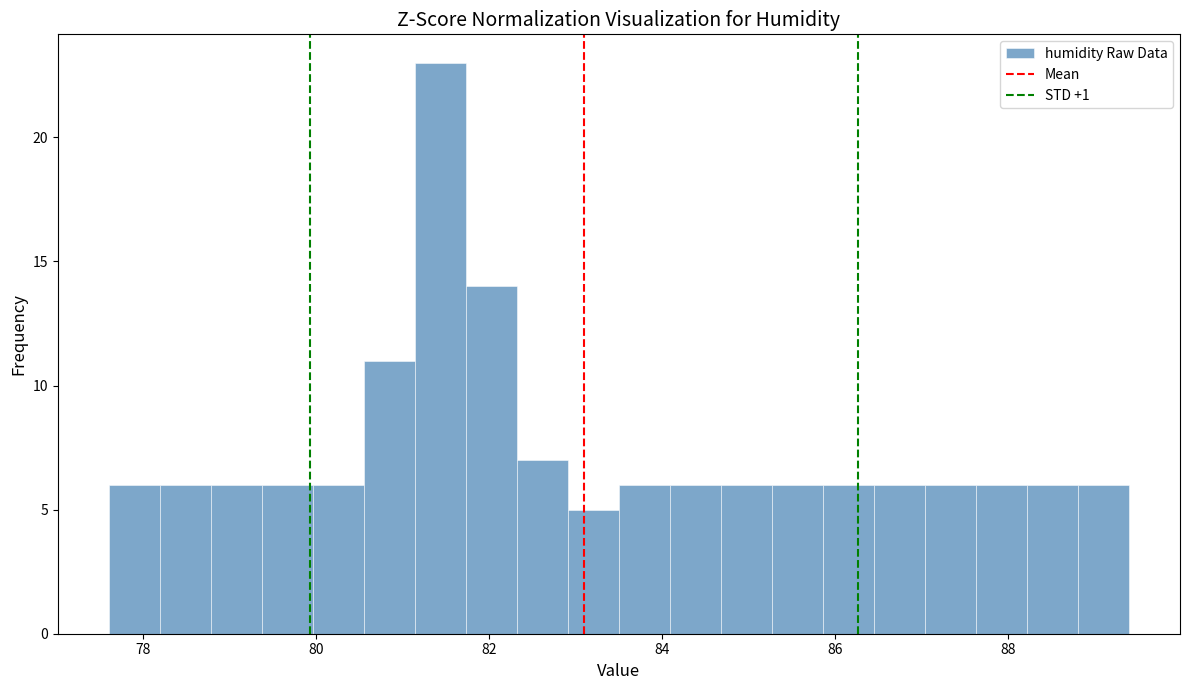

Read against the x-axis, roughly where is the centre of the tallest bar?

81.4